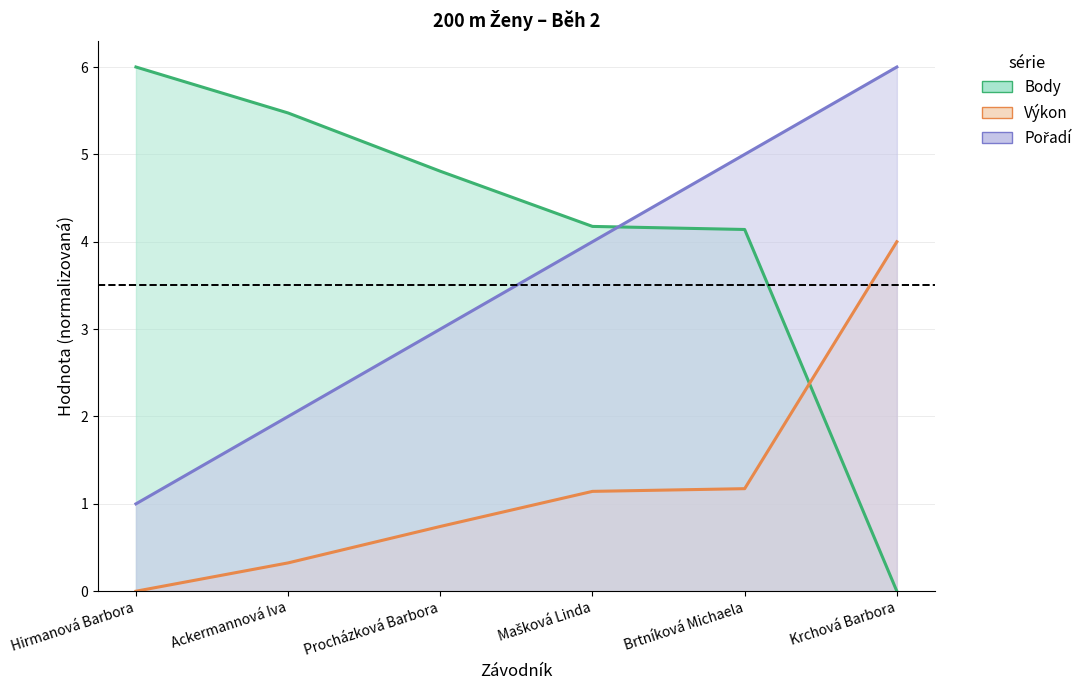

At which category is the sum across all series the highest?

Brtníková Michaela